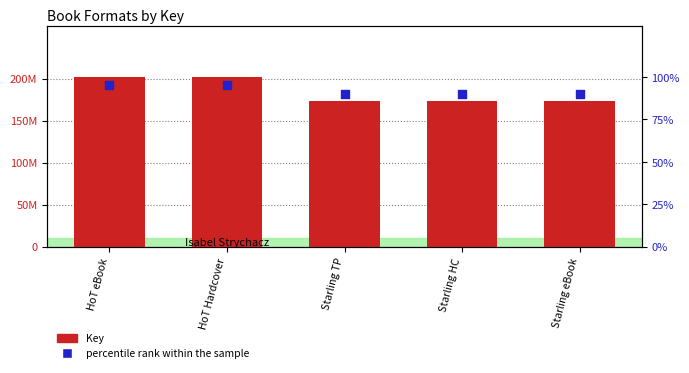

At which category is the sum across all series the highest?

HoT eBook